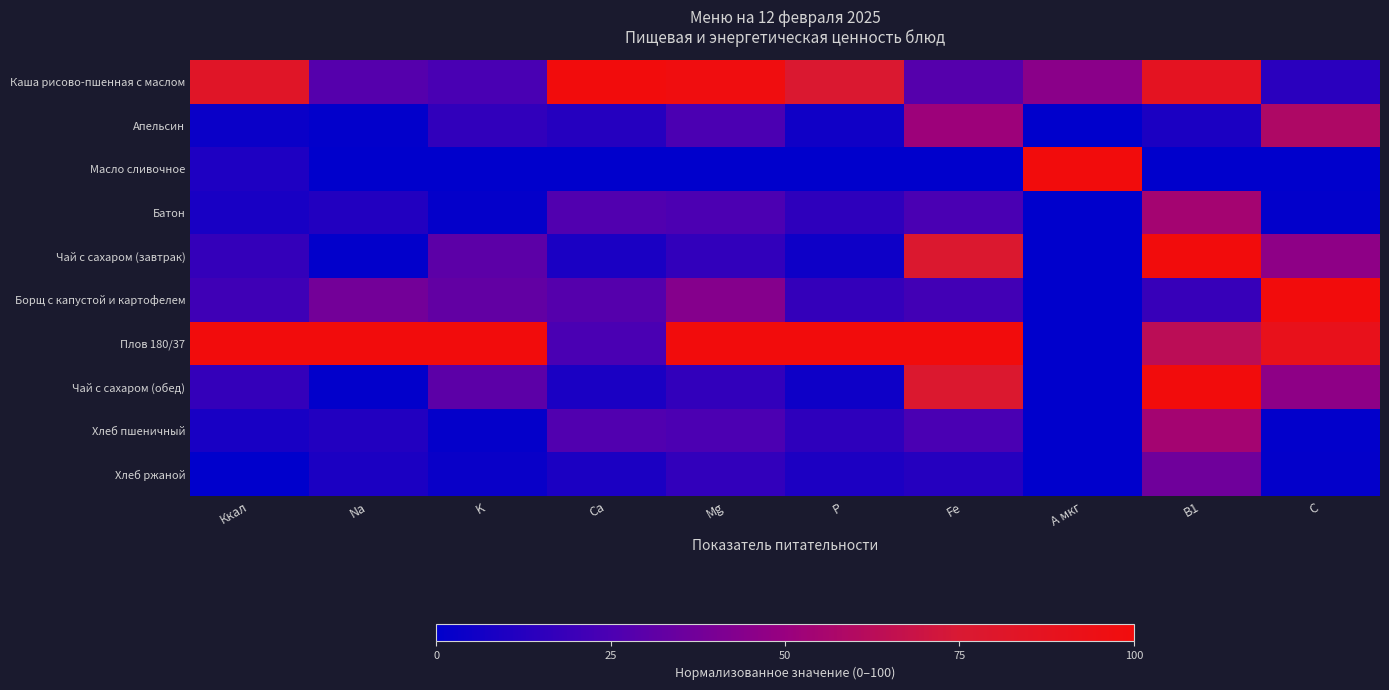

Which series has the largest range (max minus min)?

Масло сливочное